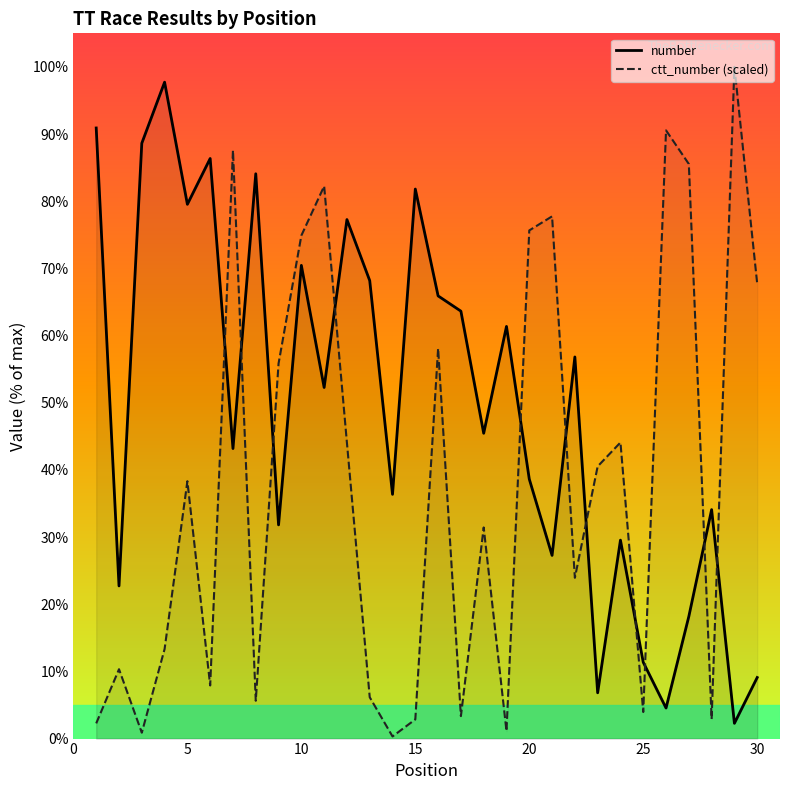

Rank the series by their average value, from highest to lowest.

number, ctt_number (scaled)